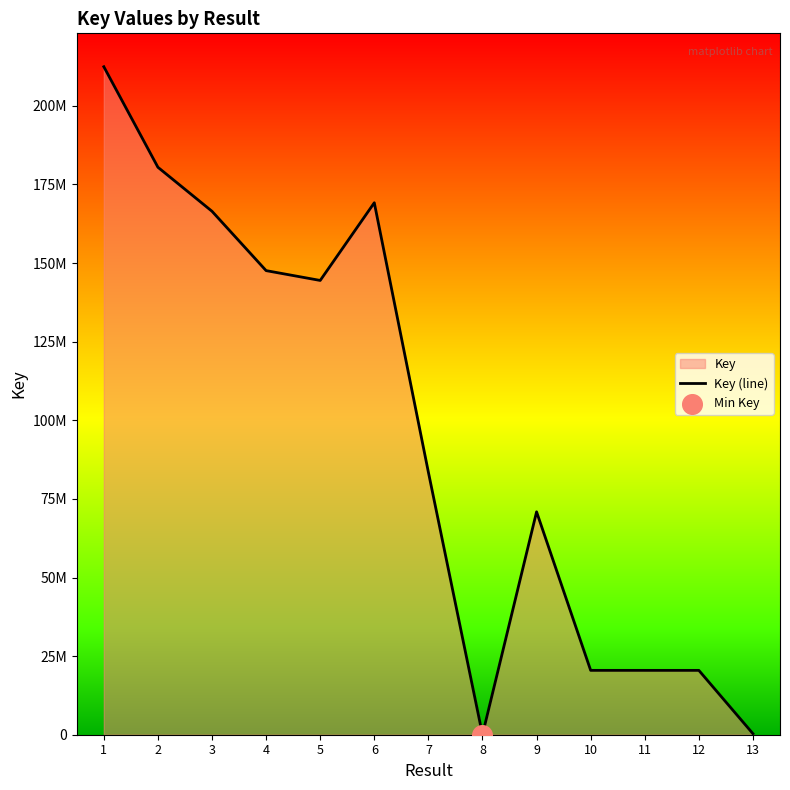

What is the ratio of the value at 1 to the value at 10?

10.4